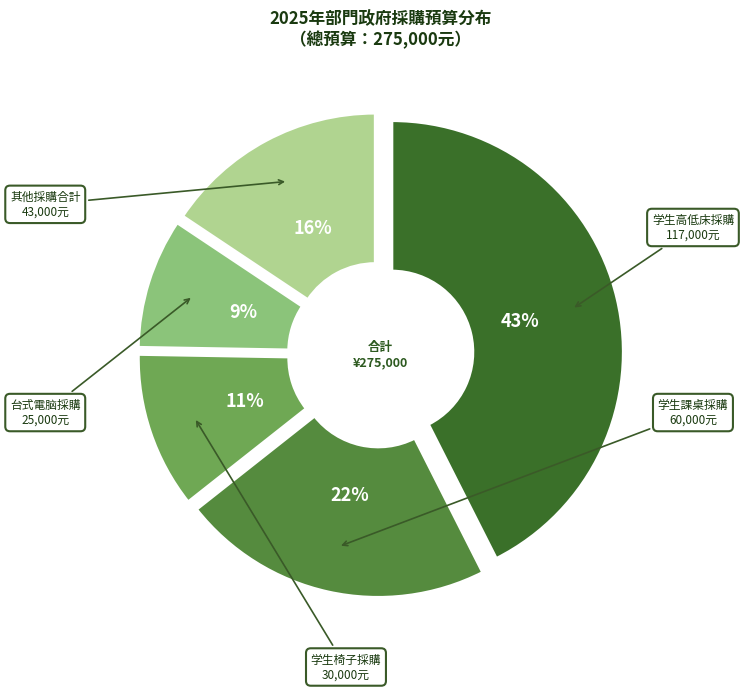

Is there a majority slice in this chart?

No